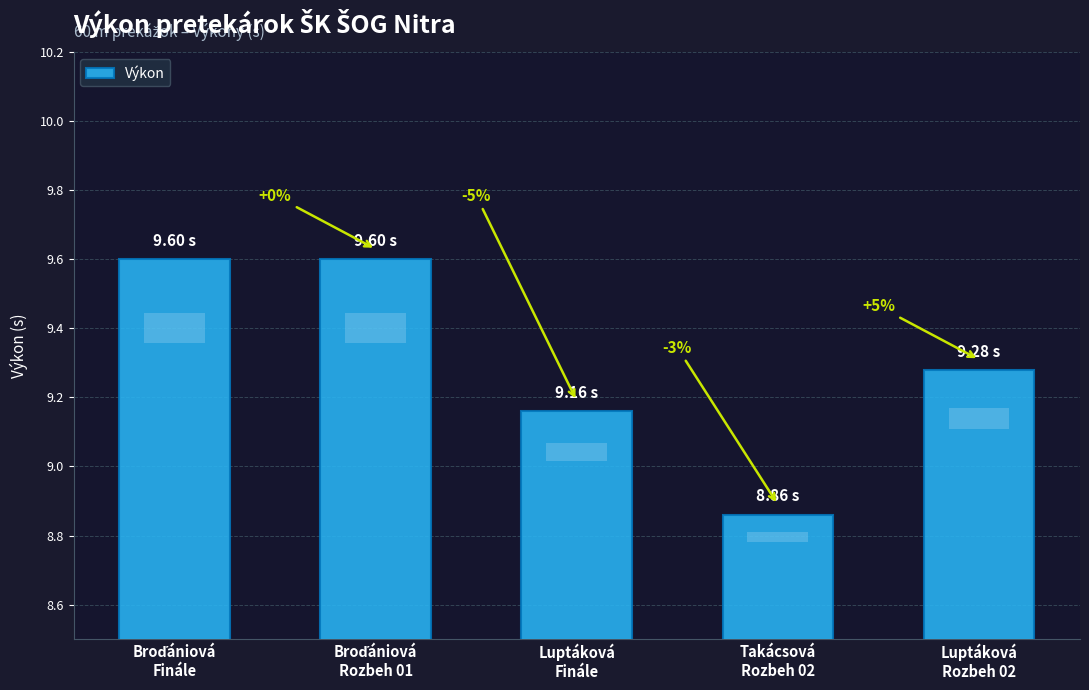

What position from the left is Broďániová
Finále?

1